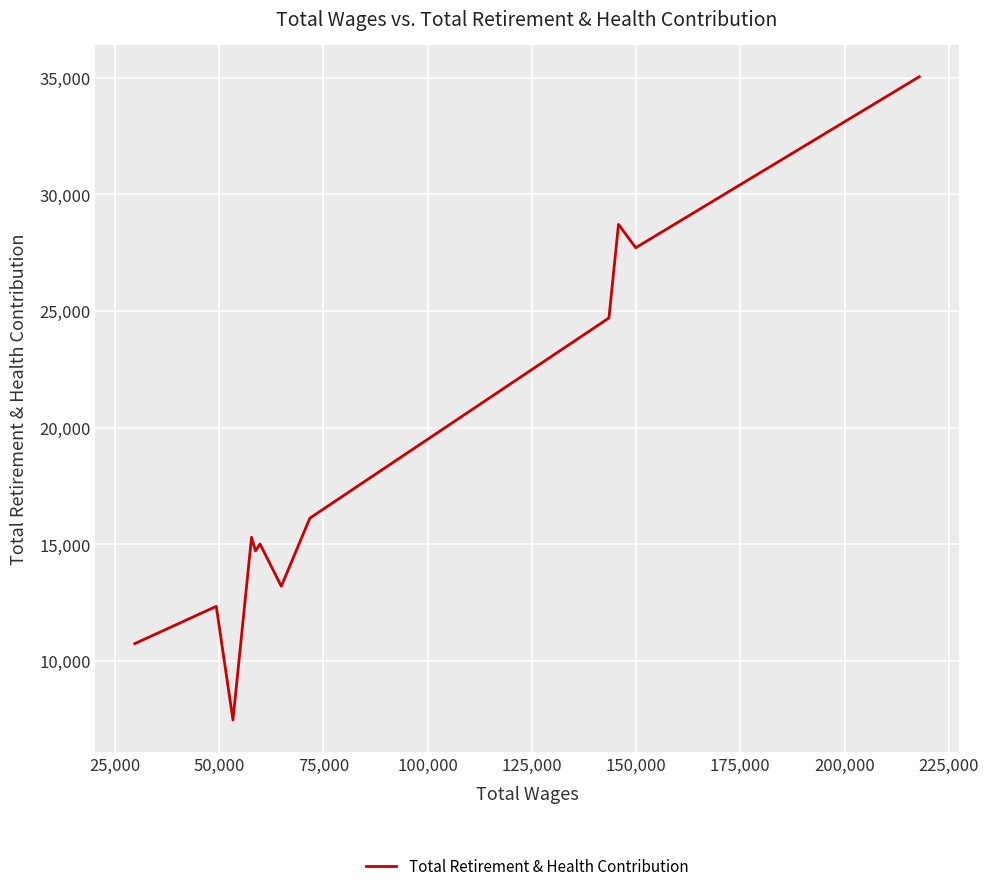

How many interior local peaks (higher than both neighbors) does the data have?

4